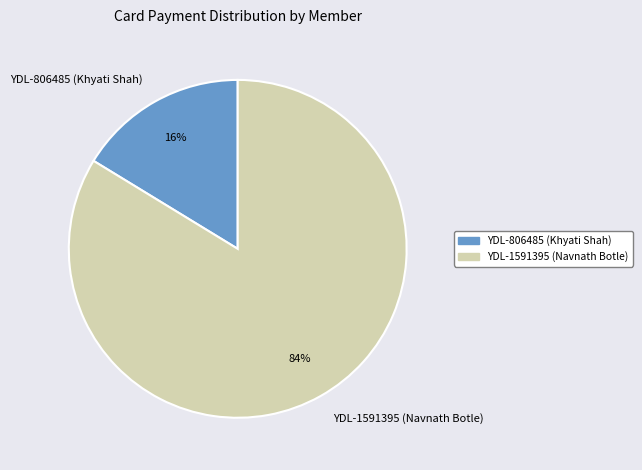

Do YDL-806485 (Khyati Shah) and YDL-1591395 (Navnath Botle) together represent more than half of the pie?

Yes